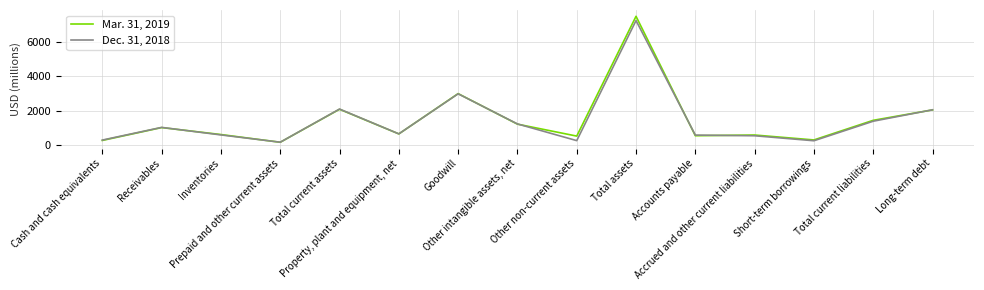

What is the difference between the second highest and minimum values in the Dec. 31, 2018 series?

2804